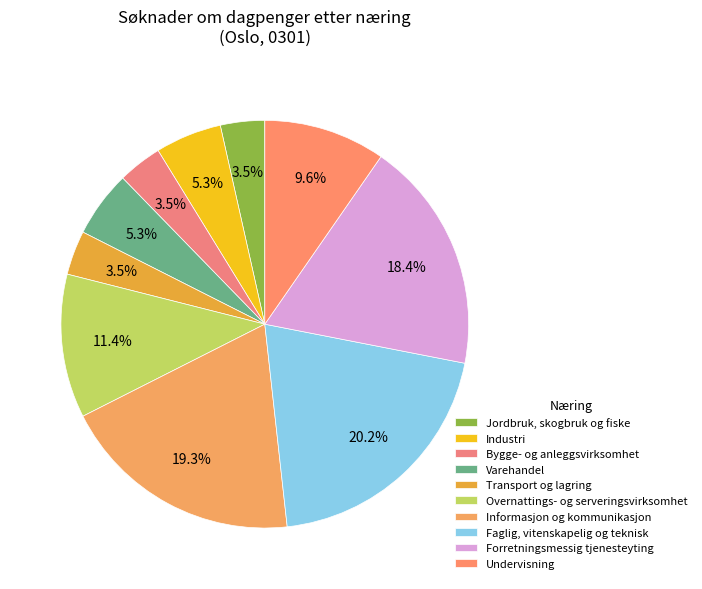

Count the number of slices in the pie.

10